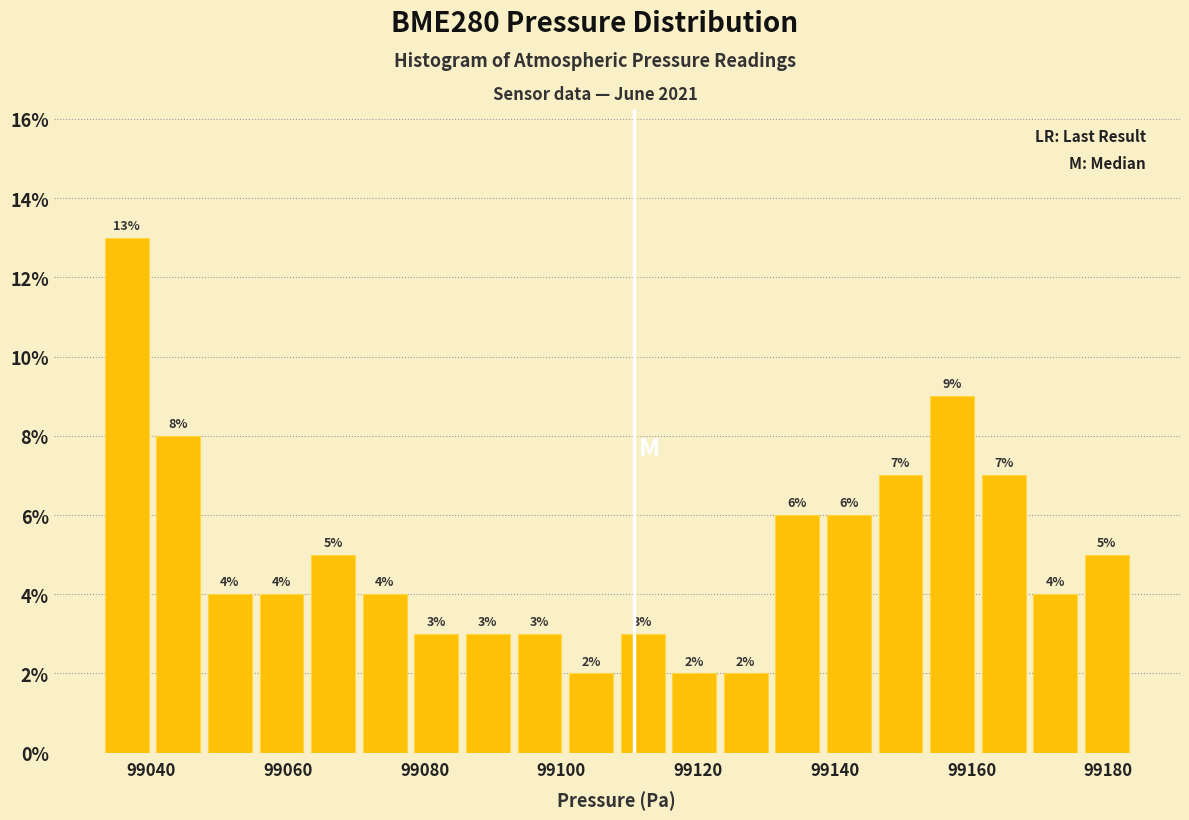

Read against the x-axis, roughly where is the centre of the tallest bar?

99036